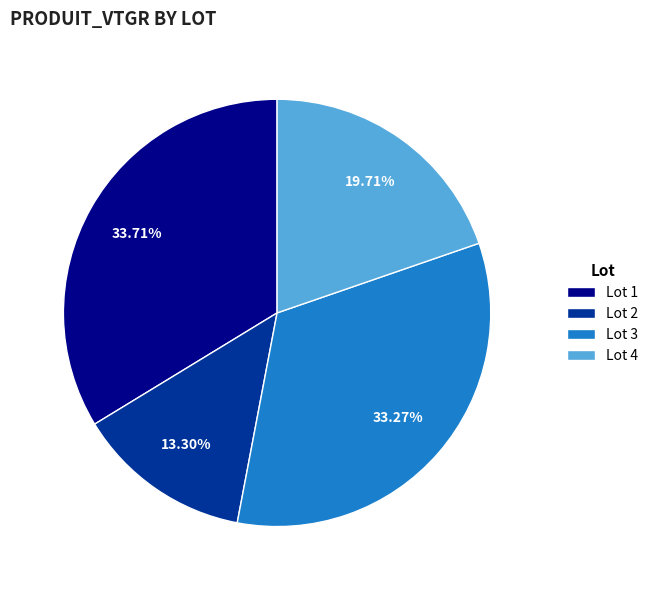

What is the ratio of the value at Lot 4 to the value at Lot 2?

1.5